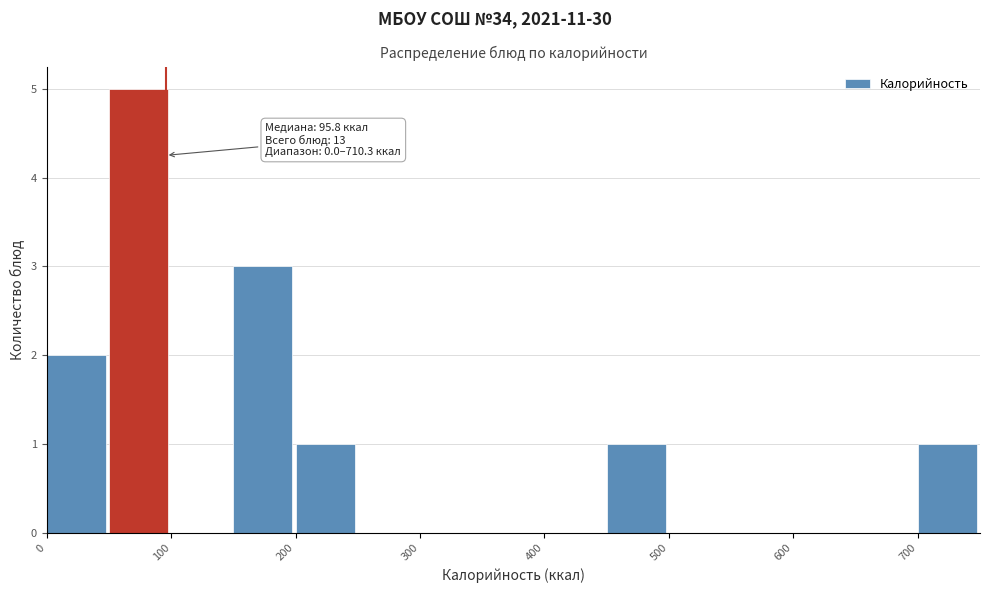

Over which range of the x-axis is the bar tallest?

50 to 100